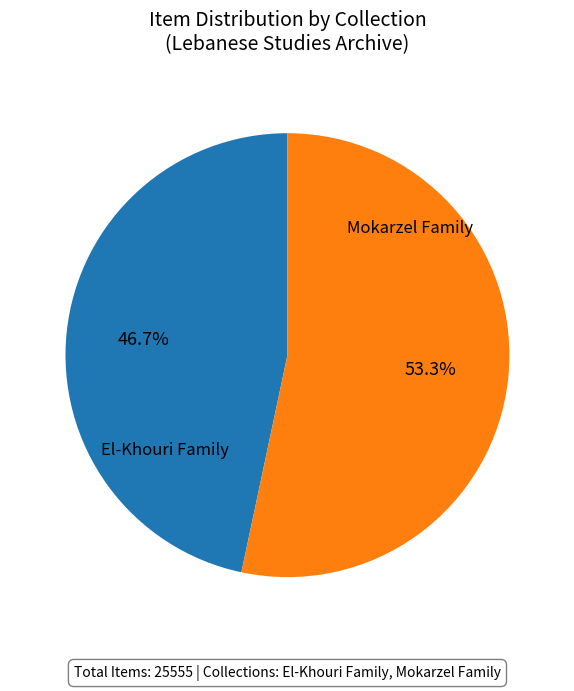

How many segments does this pie chart have?

2